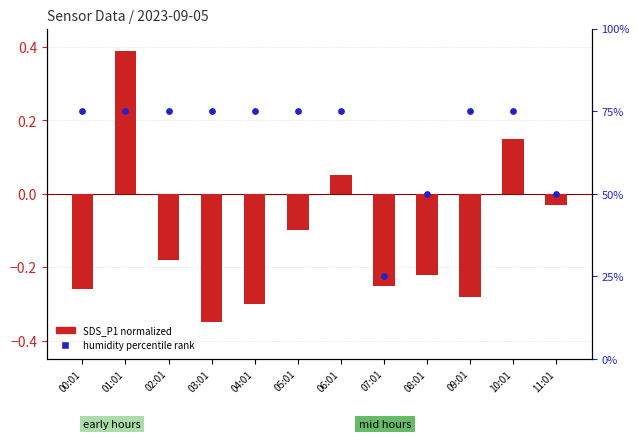

Which series has the largest total across all categories?

BME280_humidity percentile